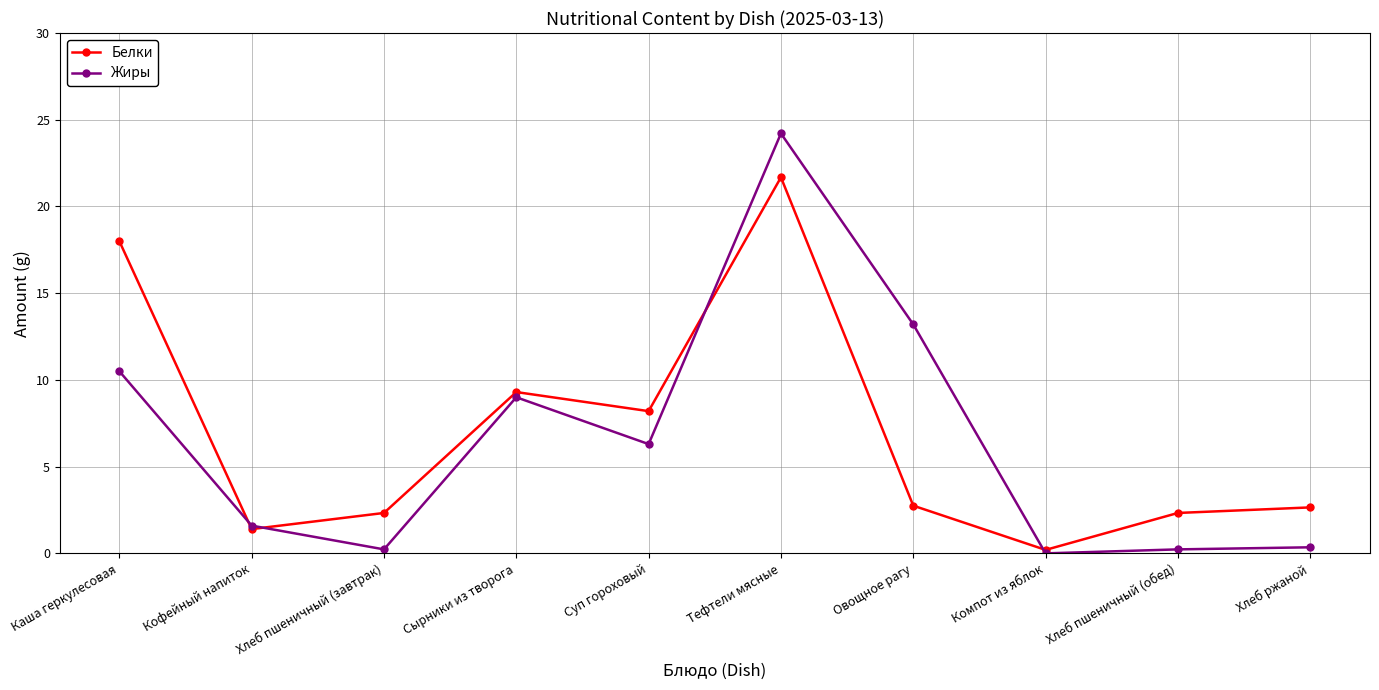

What is the label of the 4th point from the right?

Овощное рагу